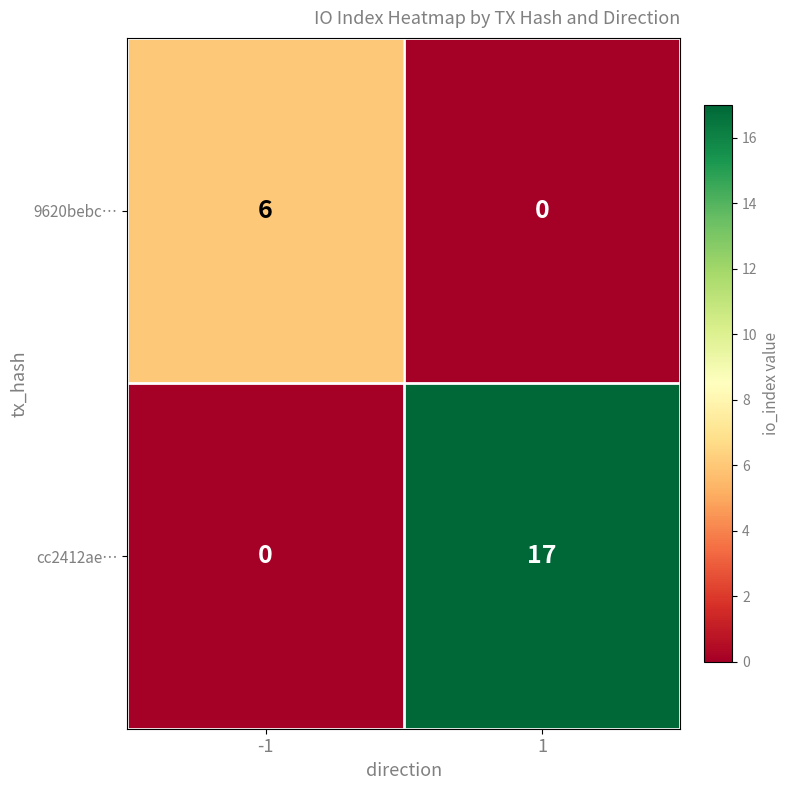

Which series has the widest spread of values?

cc2412ae…